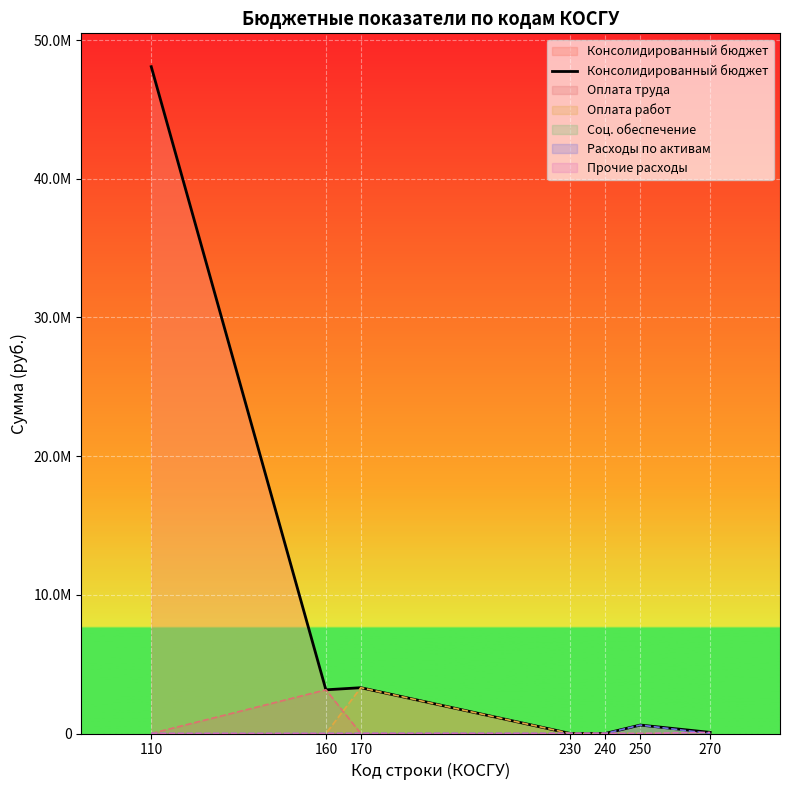

Rank the categories by value from lowest to highest.

230, 240, 270, 250, 160, 170, 110